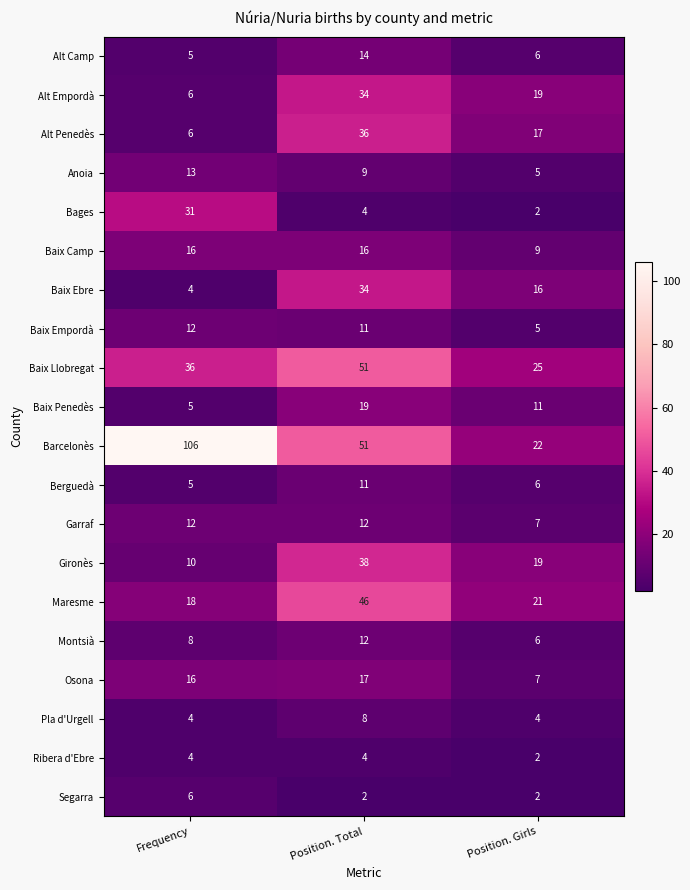

Which series has the widest spread of values?

Barcelonès